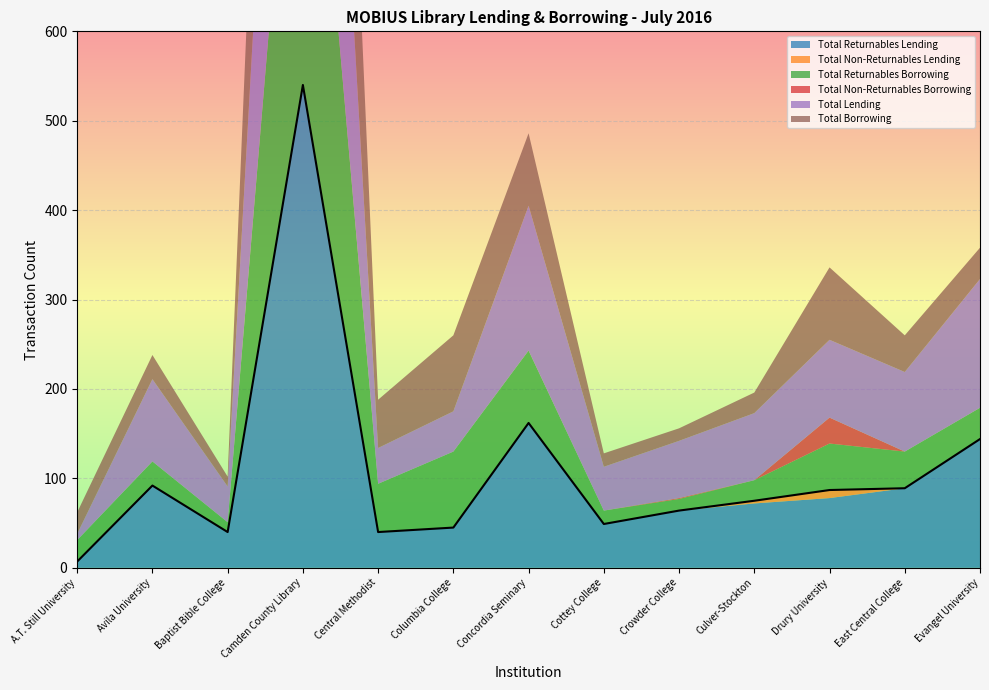

Where is the first local maximum for Total Returnables Lending?

Avila University